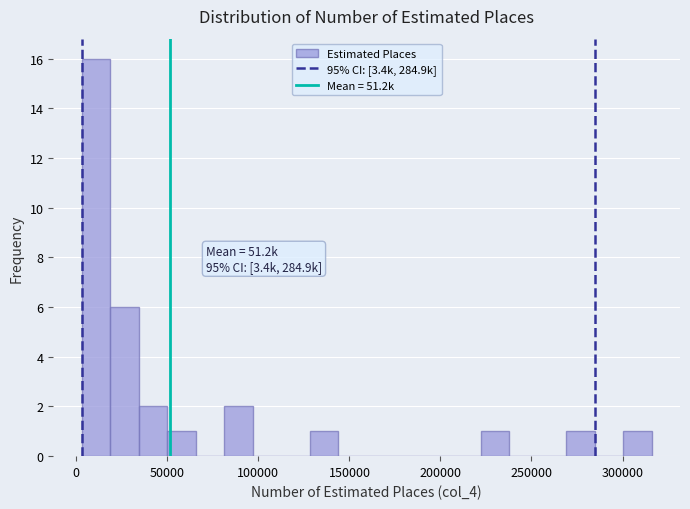

Read against the x-axis, roughly where is the centre of the tallest bar?

10000